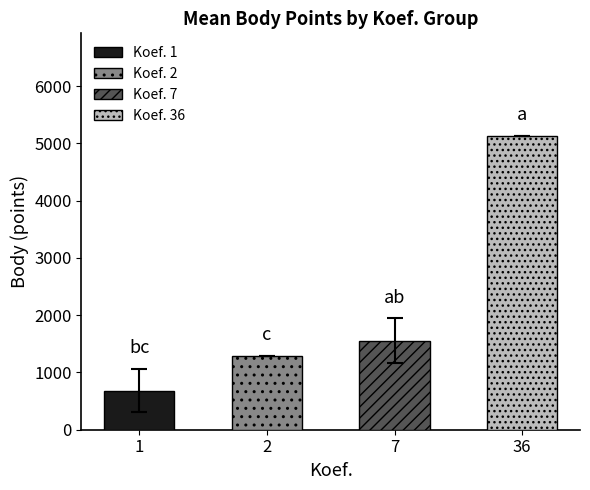

Is it true that the value at 1 is 683.5?

True